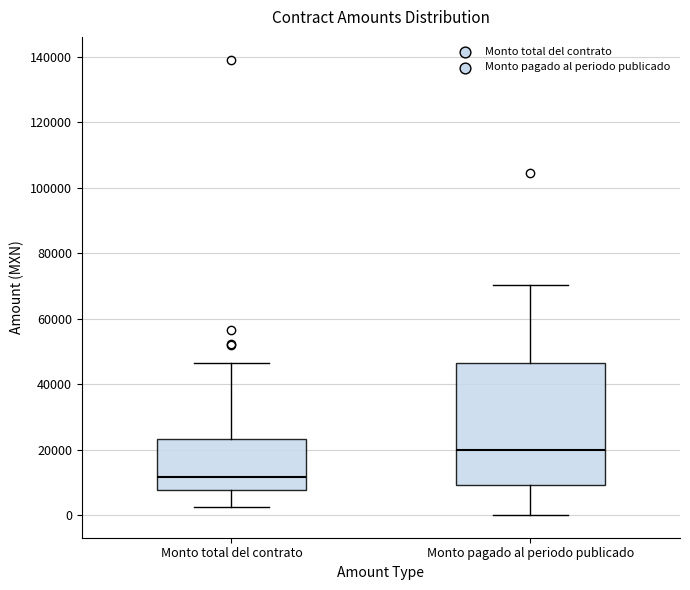

Reading left to right, transcribe this box plot: for each box, give where its median line is, the range the box spans, and where its two whiskers end, as read against the y-axis. The values are not printed on the chart, so give them approximately, as read against the axis.

Monto total del contrato: median 12000, box 8000 to 24000, whiskers 2000 to 46000
Monto pagado al periodo publicado: median 20000, box 10000 to 46000, whiskers 0 to 70000